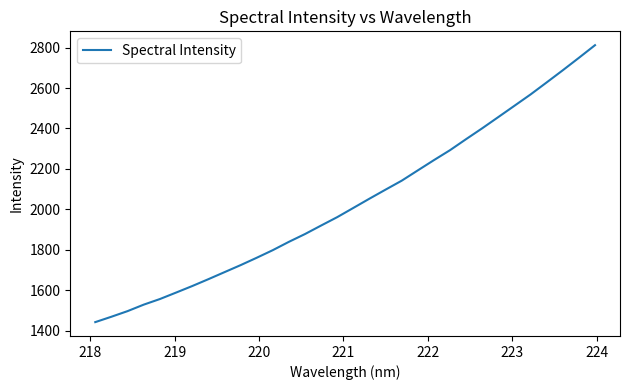

Reading left to right, transcribe all the data shown in this chart.

1442.1	1468.7	1496.4	1528.5	1556.1	1588.0	1620.2	1654.1	1688.9	1723.7	1760.2	1797.9	1839.2	1877.8	1919.9	1961.4	2007.0	2052.8	2097.5	2141.7	2192.7	2243.4	2292.8	2347.4	2401.1	2456.7	2512.5	2568.4	2627.9	2688.0	2749.5	2812.0